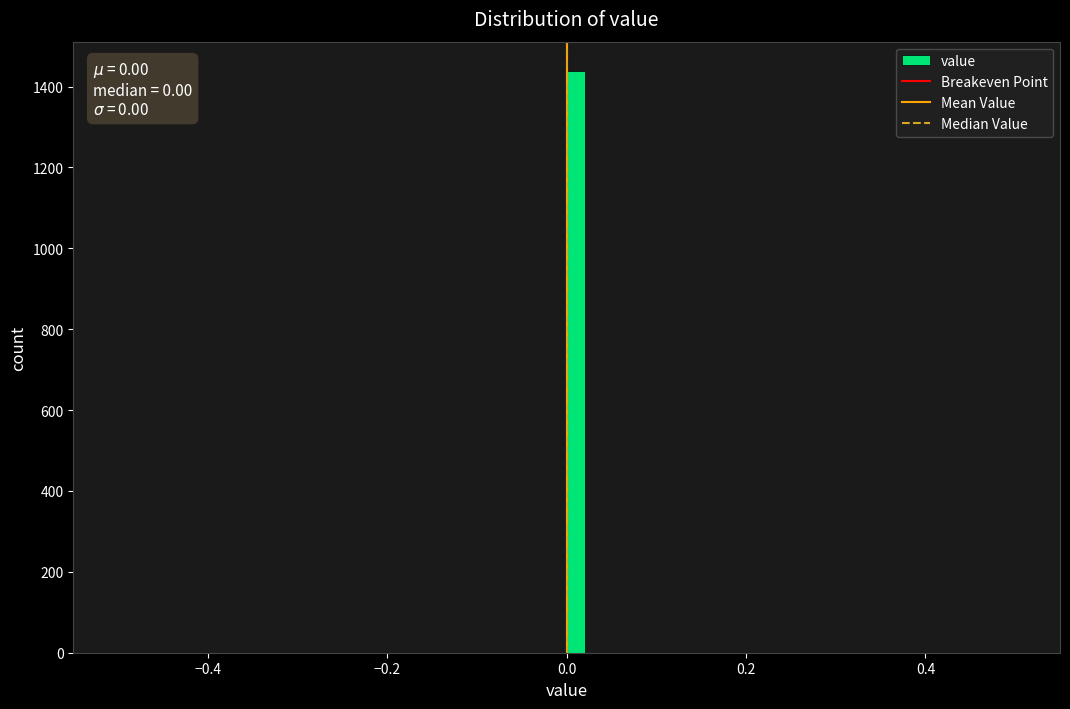

Around what value on the x-axis is the tallest bar? Give the approximate position of its centre, as read against the axis.

0.02